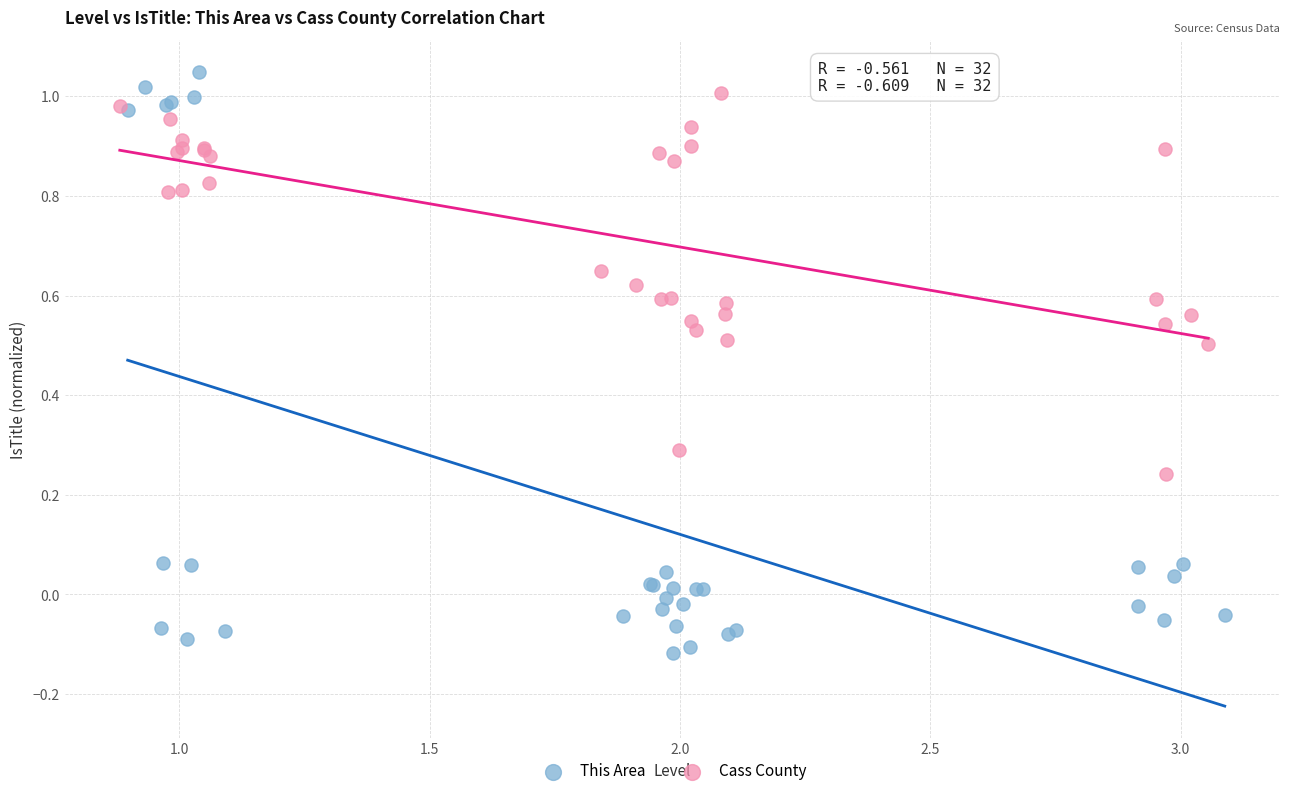

What are all the series names shown in the legend?

This Area, Cass County